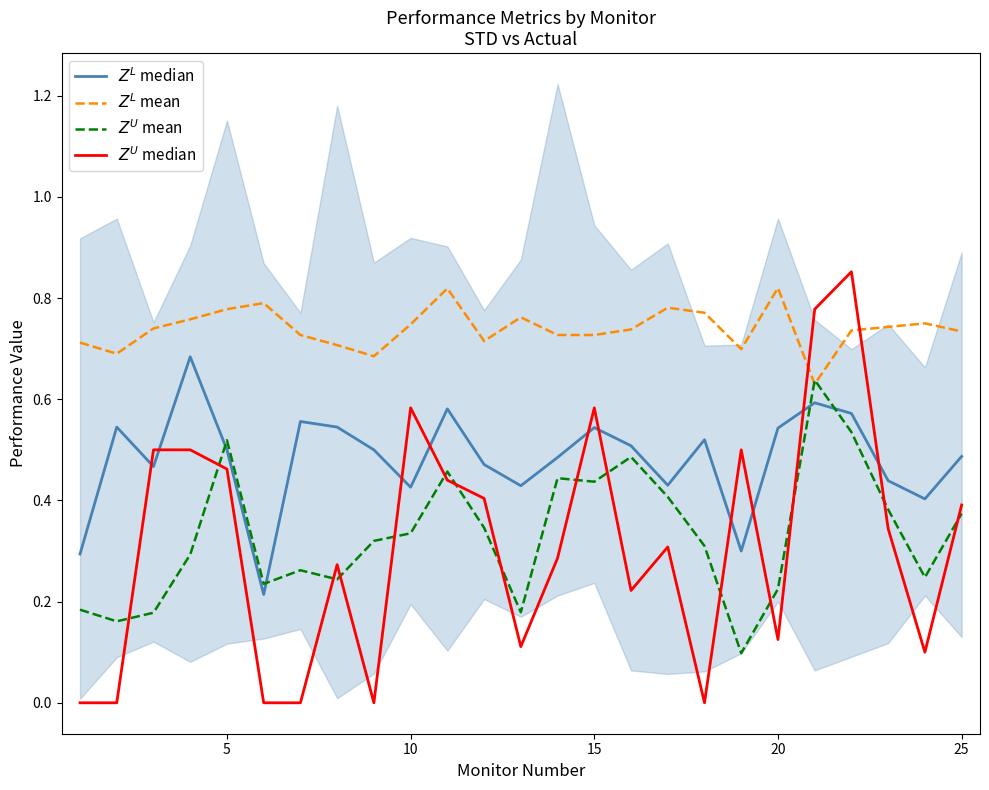

Is the value of $Z^L$ median at 20 greater than the value of $Z^L$ mean at 19?

No